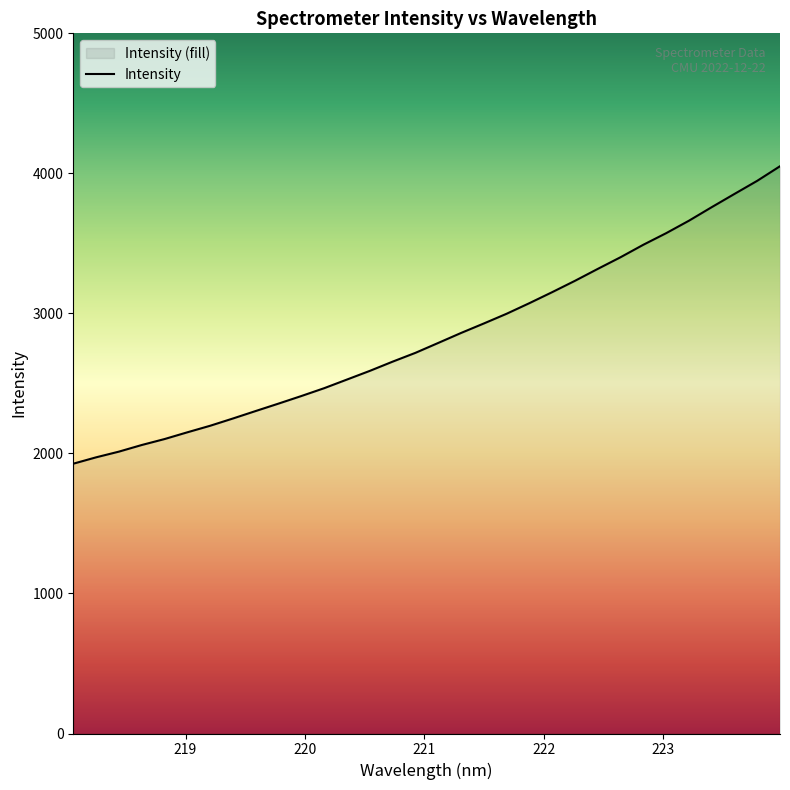

Reading left to right, list all the values displayed in this chart.

218.0596=1926.7	218.2508=1972.2	218.442=2012.9	218.6332=2060.2	218.8244=2102.7	219.0156=2151.0	219.2067=2197.7	219.3979=2249.7	219.589=2303.2	219.7801=2356.2	219.9712=2410.2	220.1623=2466.2	220.3533=2527.9	220.5444=2589.8	220.7354=2655.6	220.9264=2718.5	221.1174=2789.2	221.3083=2860.3	221.4993=2928.1	221.6902=2997.6	221.8812=3073.3	222.0721=3151.9	222.263=3232.9	222.4538=3317.9	222.6447=3401.3	222.8355=3490.3	223.0264=3572.9	223.2172=3661.9	223.408=3758.6	223.5987=3853.1	223.7895=3946.9	223.9802=4051.0